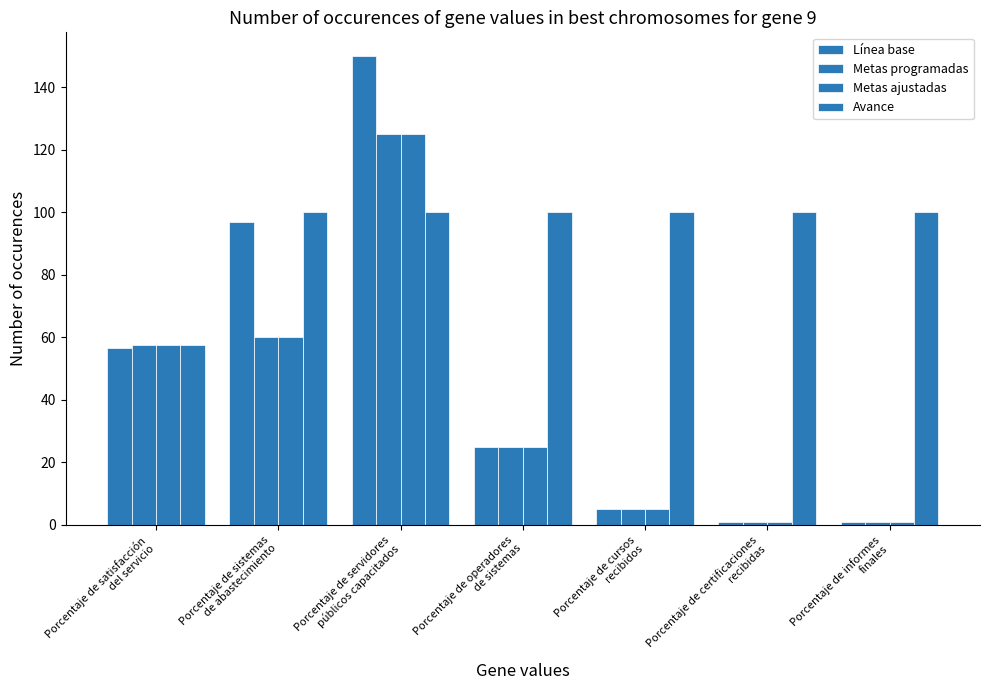

What value does the Metas programadas series have at Porcentaje de operadores
de sistemas?

25.0